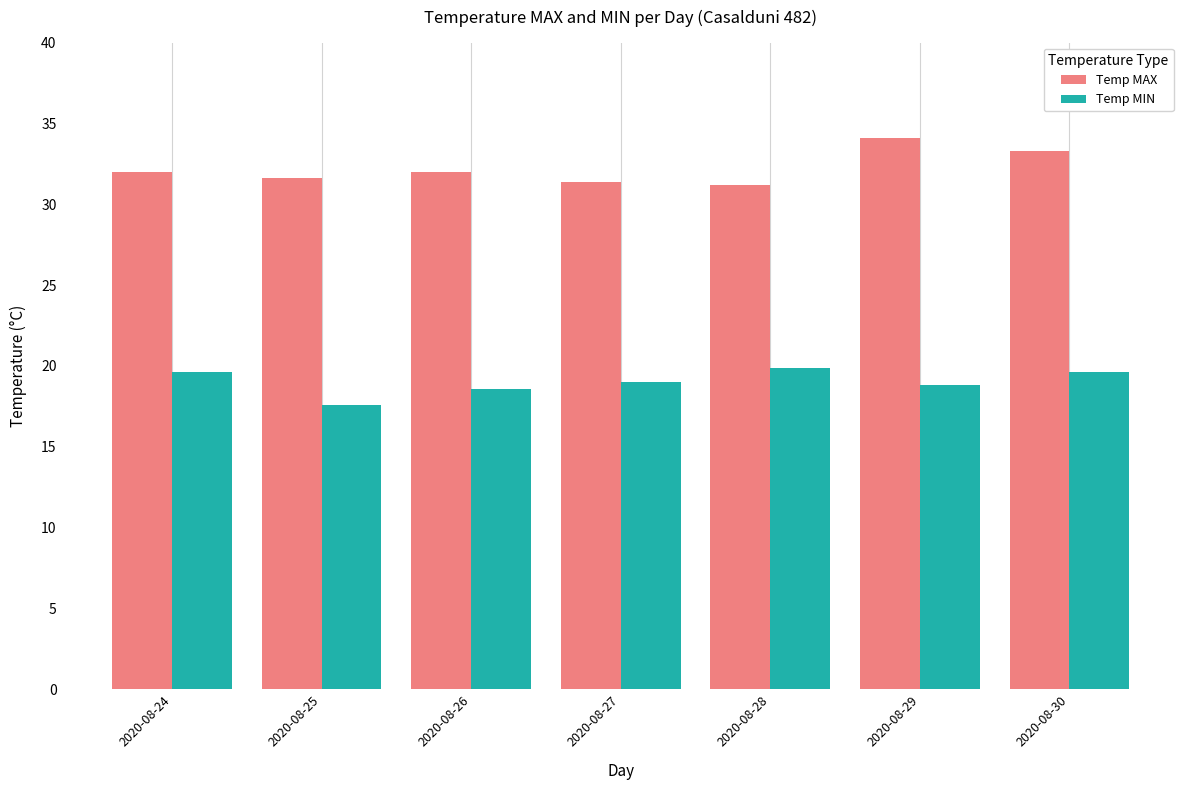

At 2020-08-25, list the series in order from largest to smallest.

Temp MAX, Temp MIN